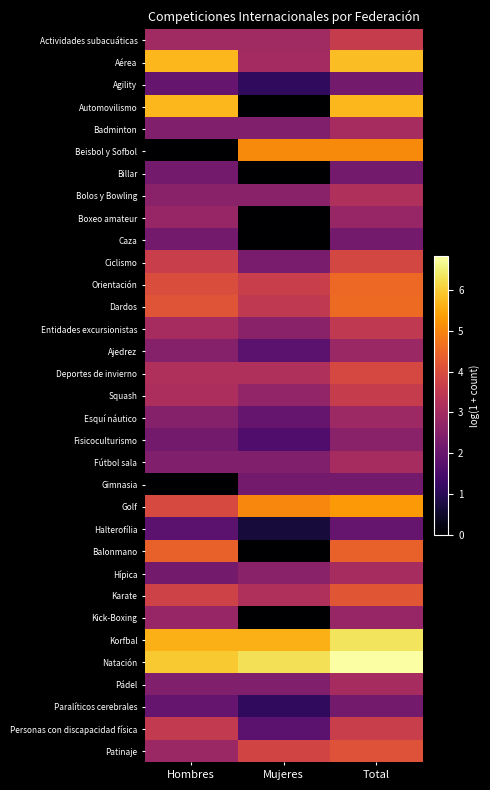

At Mujeres, list the series in order from largest to smallest.

Natación, Korfbal, Beisbol y Sofbol, Golf, Patinaje, Orientación, Dardos, Deportes de invierno, Karate, Aérea, Actividades subacuáticas, Squash, Bolos y Bowling, Entidades excursionistas, Hípica, Badminton, Fútbol sala, Pádel, Ciclismo, Gimnasia, Esquí náutico, Ajedrez, Personas con discapacidad física, Fisicoculturismo, Agility, Paralíticos cerebrales, Halterofília, Automovilismo, Billar, Boxeo amateur, Caza, Balonmano, Kick-Boxing